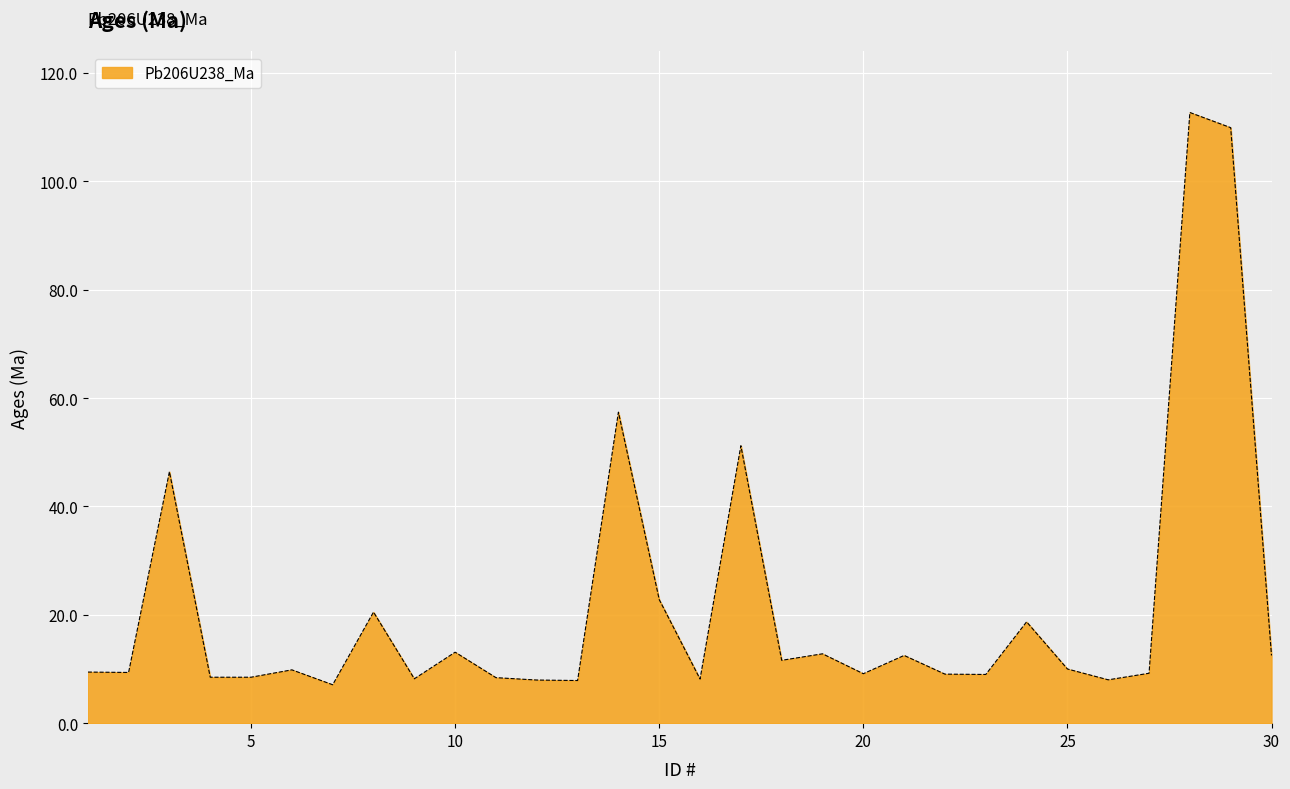

How many series are shown in this chart?

1